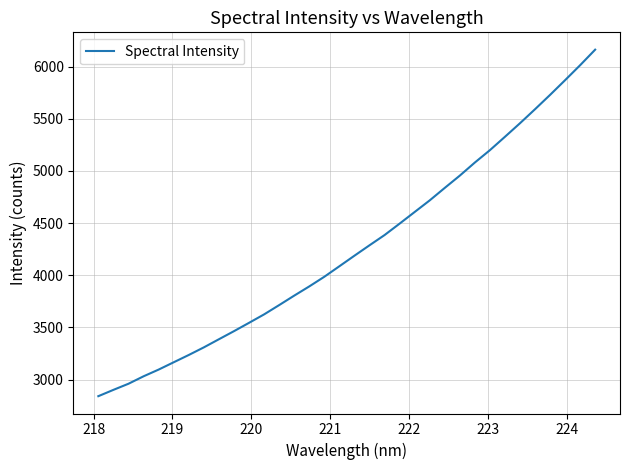

What is the greatest value displayed?

6161.4